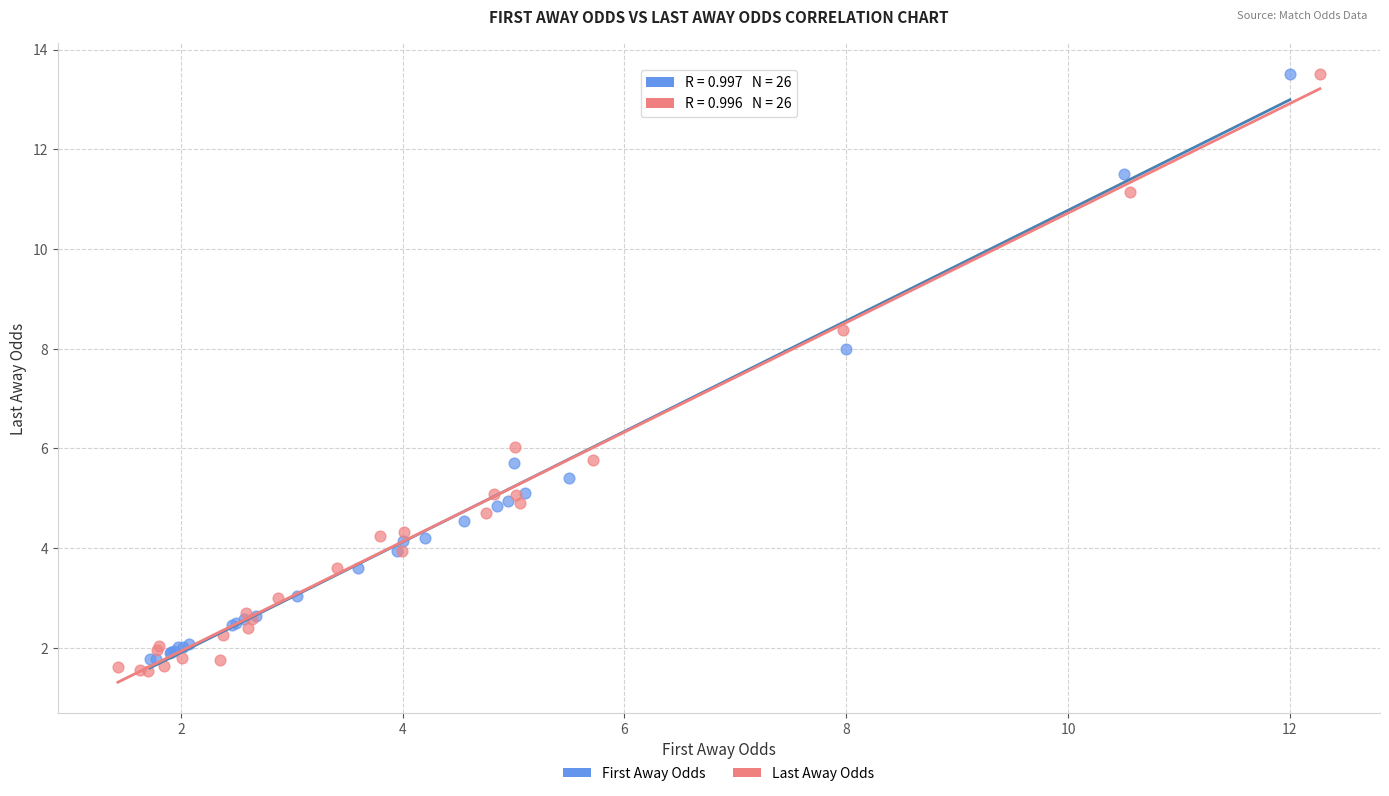

Which series has the largest Y range (max minus min)?

Last Away Odds